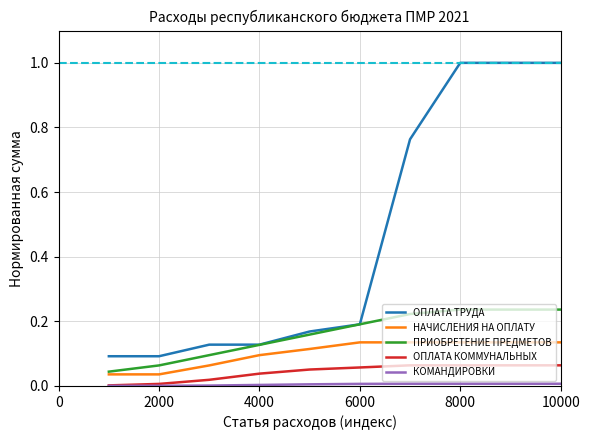

Which series has the widest spread of values?

ОПЛАТА ТРУДА